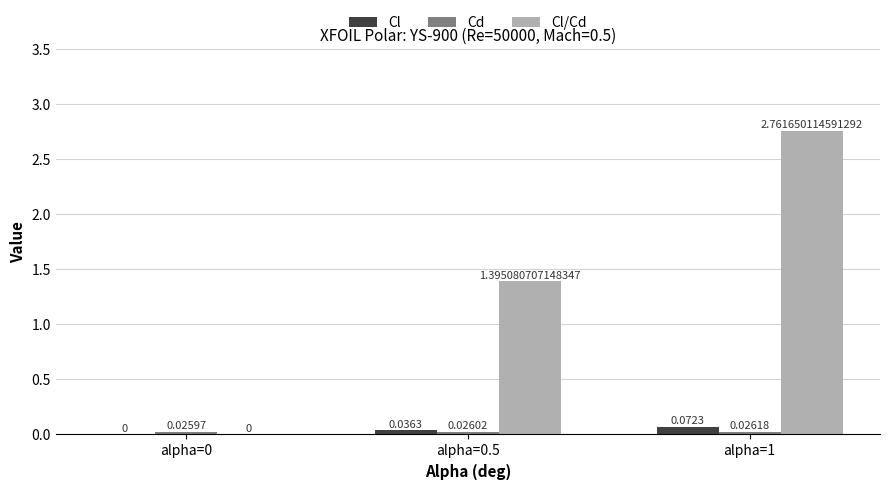

At which category is the sum across all series the highest?

alpha=1